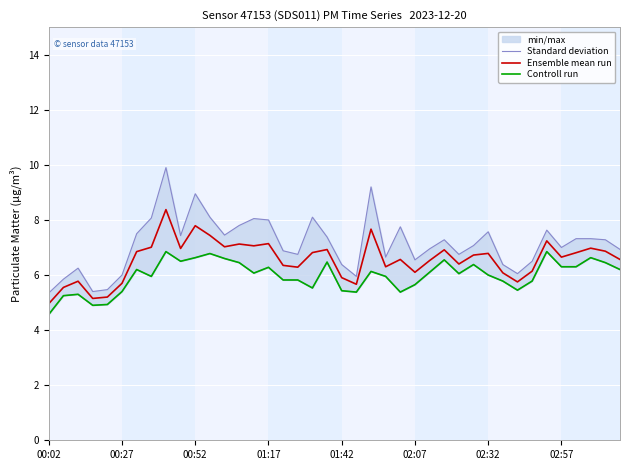

What is the minimum value for Ensemble mean run?

5.0